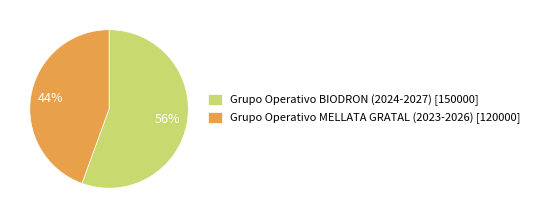

Which slice is the smallest?

Grupo Operativo MELLATA GRATAL (2023-2026)